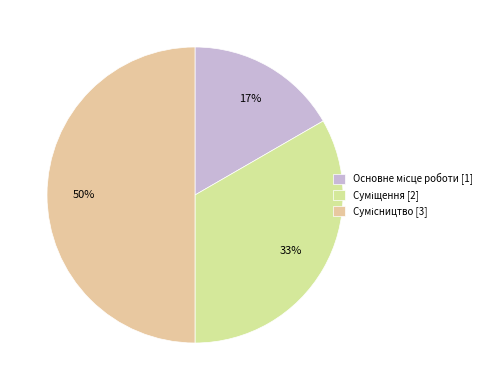

To the nearest percent, what is the difference between the largest and smallest slice percentages?

33%